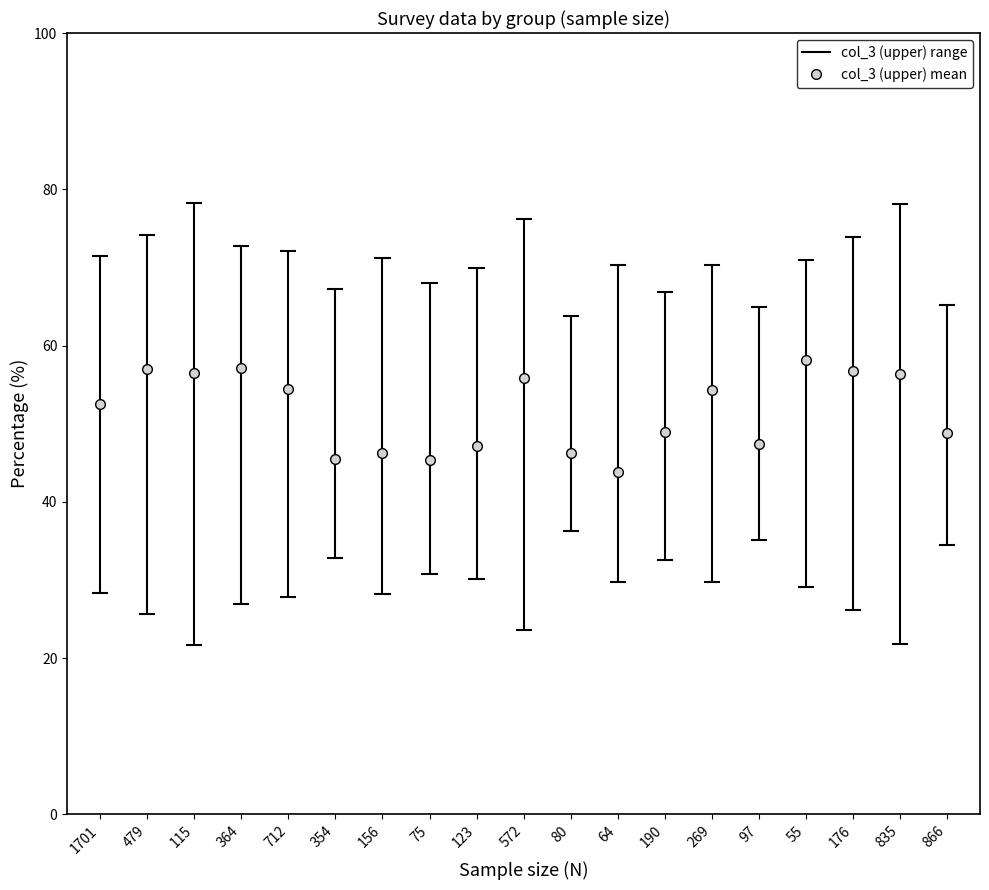

How many categories are shown in the chart?

19